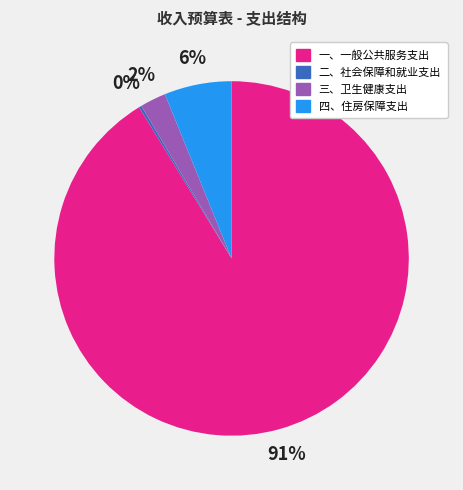

What is the majority slice?

一、一般公共服务支出